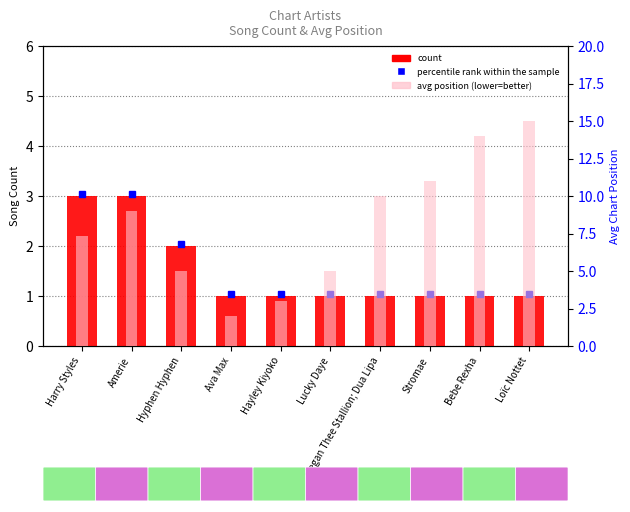

What is the spread (max minus min) of values at Stromae?

10.0